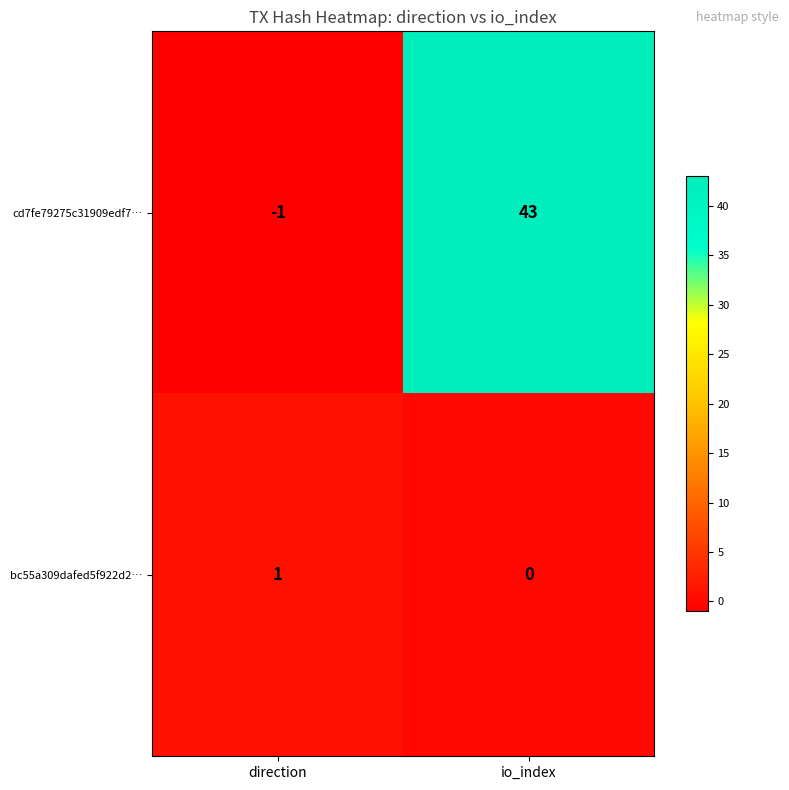

Rank the series at io_index from highest to lowest value.

cd7fe79275c31909edf7…, bc55a309dafed5f922d2…